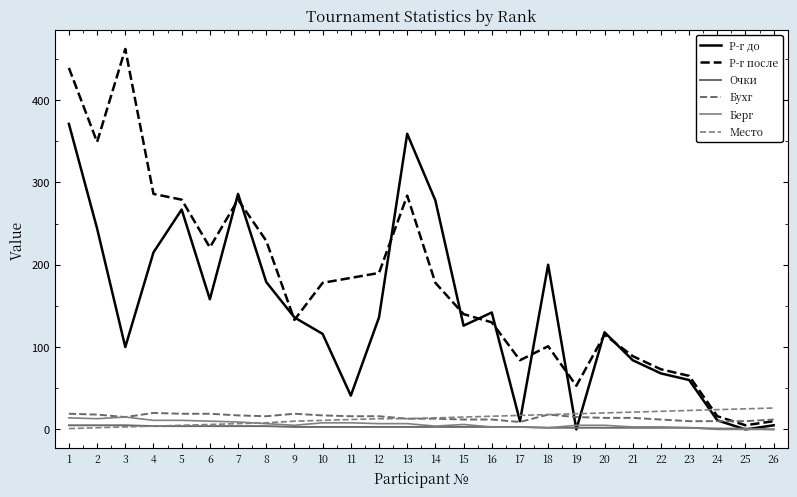

How many distinct data groups are displayed?

6